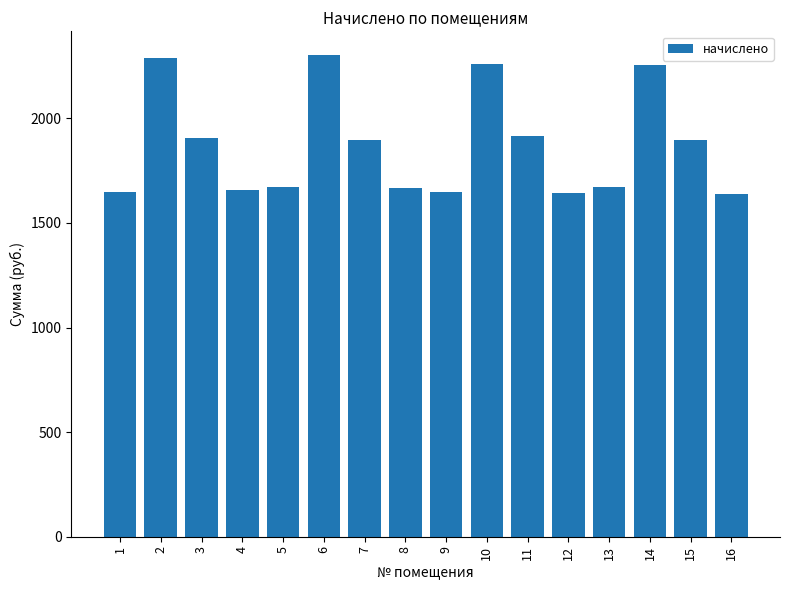

What is the greatest value displayed?

2300.7